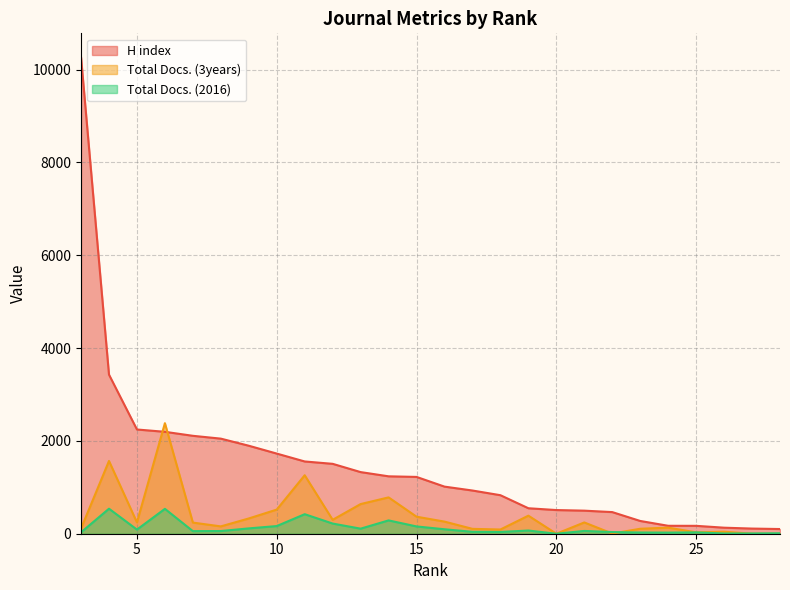

Reading left to right, what are all the values shown in this chart?

H index: 28=101	27=111	26=130	25=170	24=171	23=275	22=466	21=497	20=510	19=549	18=830	17=931	16=1015	15=1224	14=1237	13=1328	12=1506	11=1557	10=1727	9=1896	8=2049	7=2110	6=2196	5=2246	4=3428	3=10269
Total Docs. (3years): 28=0	27=1	26=43	25=30	24=131	23=107	22=4	21=243	20=0	19=389	18=91	17=105	16=261	15=367	14=783	13=639	12=300	11=1260	10=520	9=329	8=158	7=240	6=2382	5=244	4=1568	3=112
Total Docs. (2016): 28=10	27=6	26=5	25=29	24=24	23=26	22=36	21=60	20=0	19=69	18=38	17=41	16=96	15=157	14=287	13=109	12=219	11=421	10=165	9=115	8=58	7=56	6=536	5=89	4=539	3=30